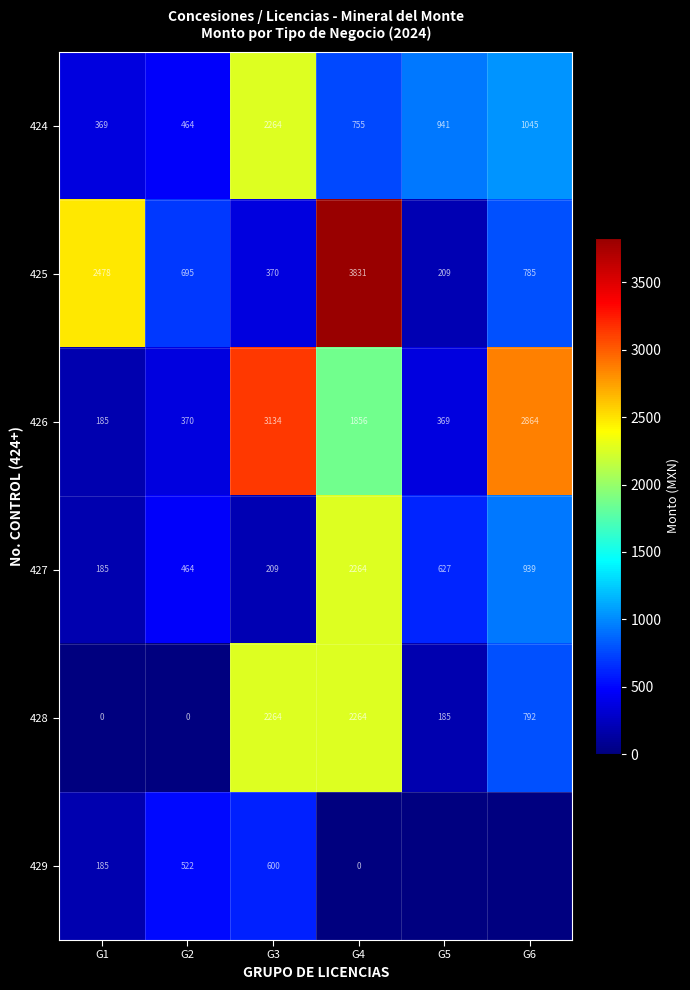

Is it true that 426 equals 218 at G2?

False